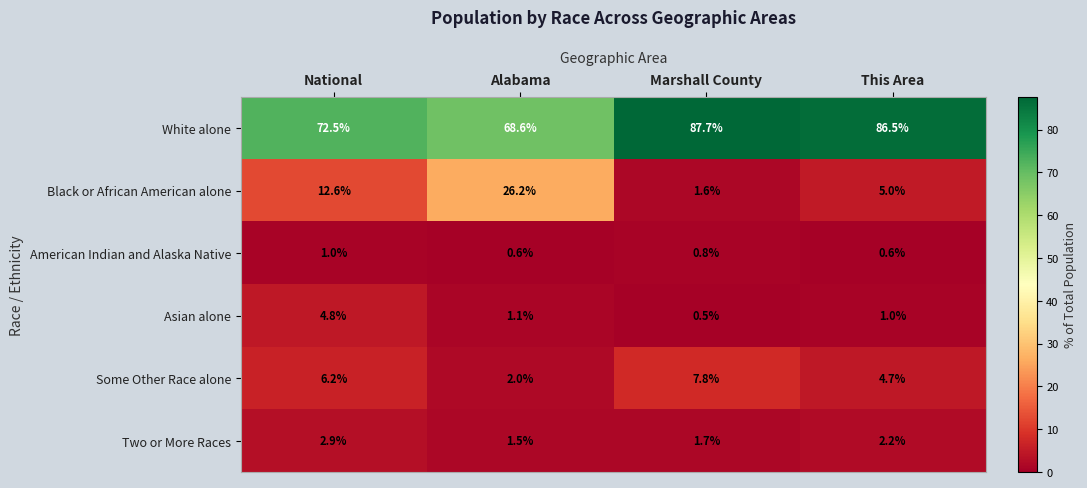

What value does the Some Other Race alone series have at Alabama?

2.0